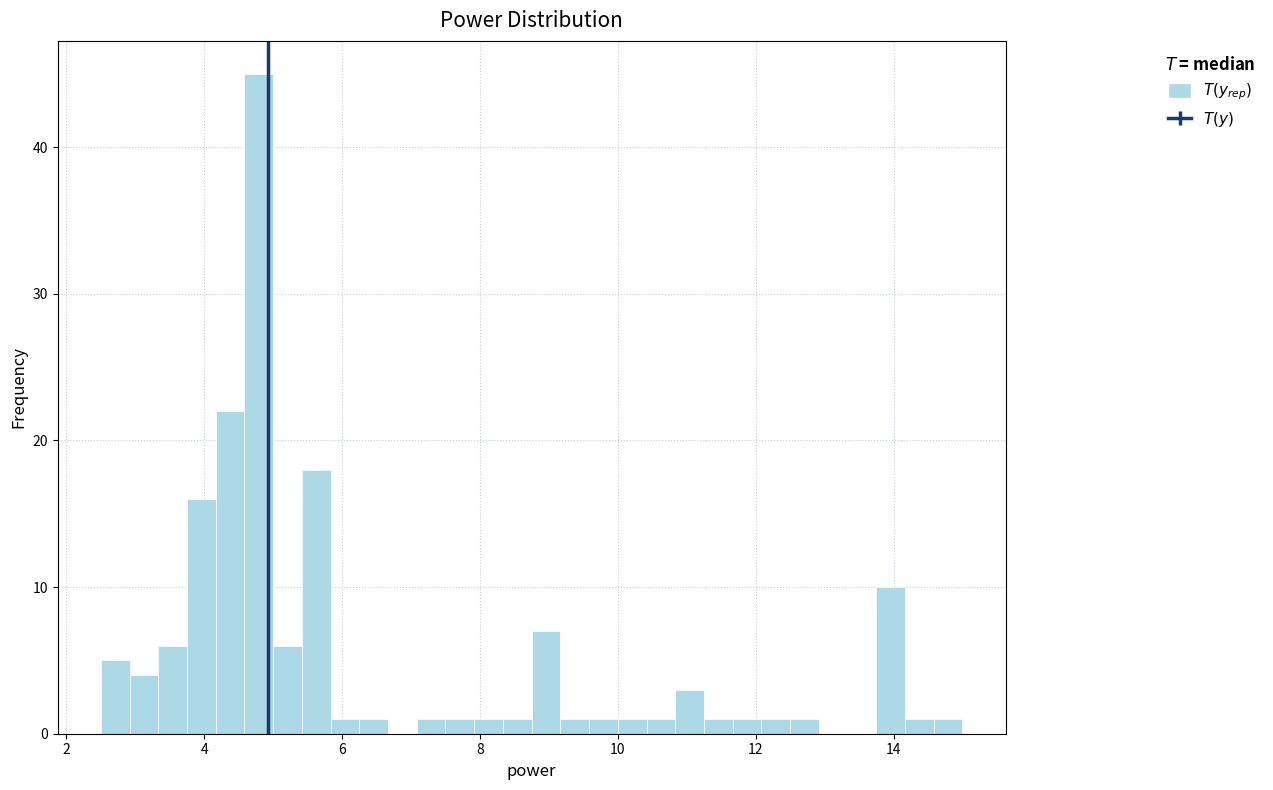

Around what value on the x-axis is the tallest bar? Give the approximate position of its centre, as read against the axis.

4.8